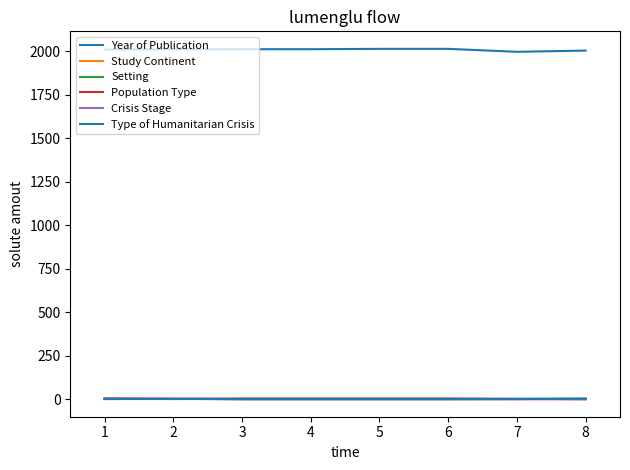

True or false: Year of Publication and Study Continent cross at least once.

False